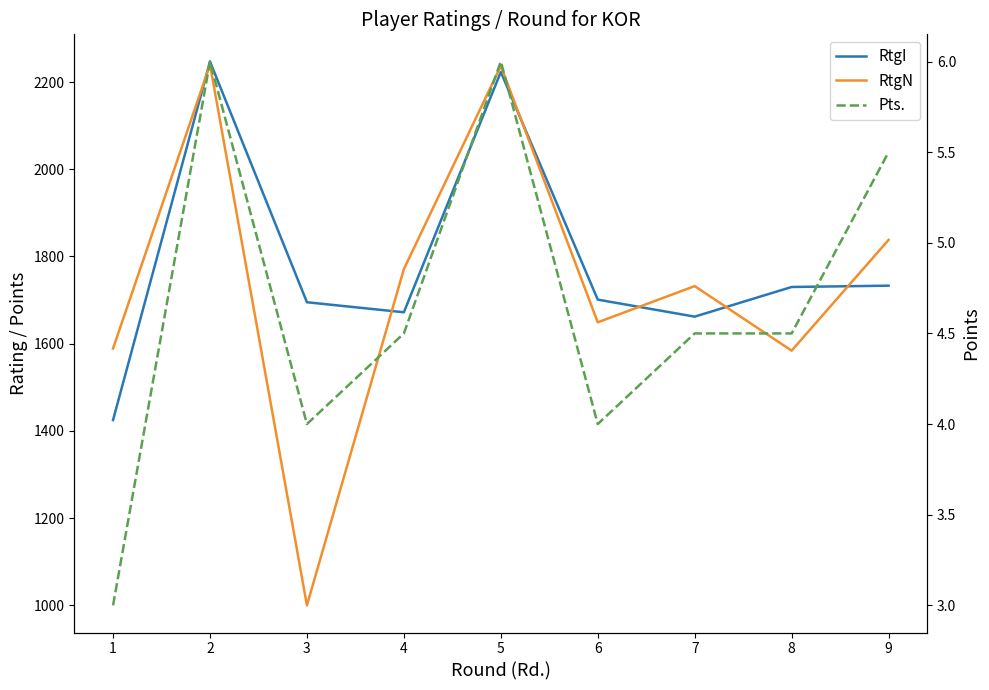

Count the number of data series in this chart.

3